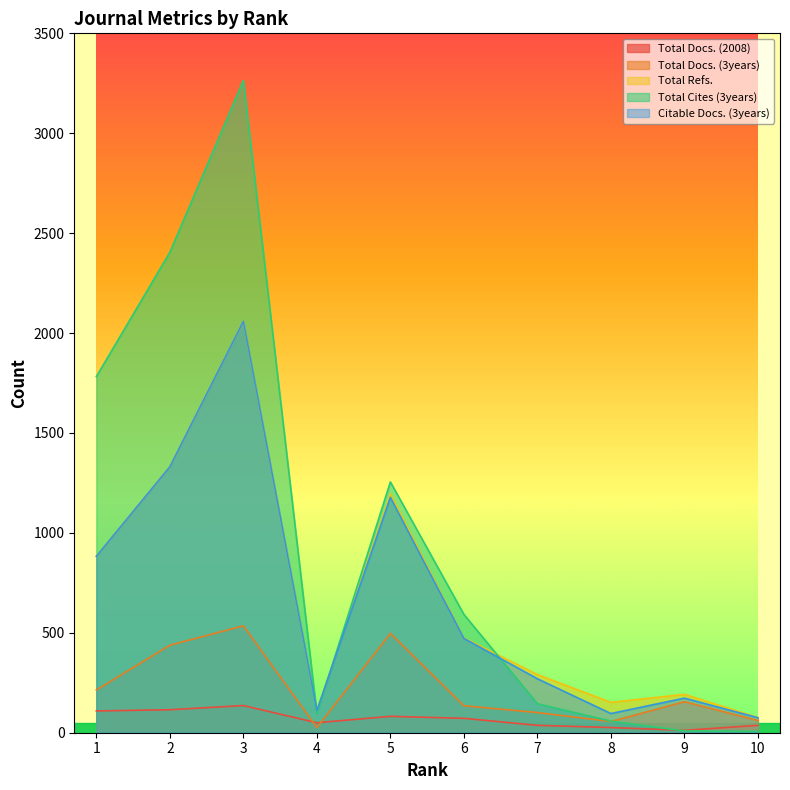

The Citable Docs. (3years) series shows 37 at 8. True or false?

False